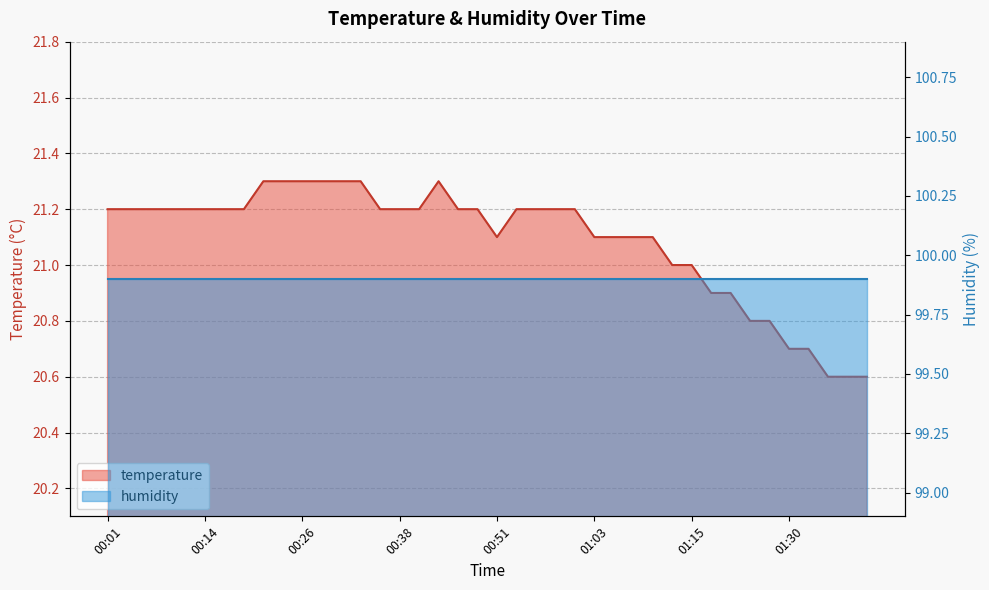

True or false: the data shows 5.4 at 01:25.

False